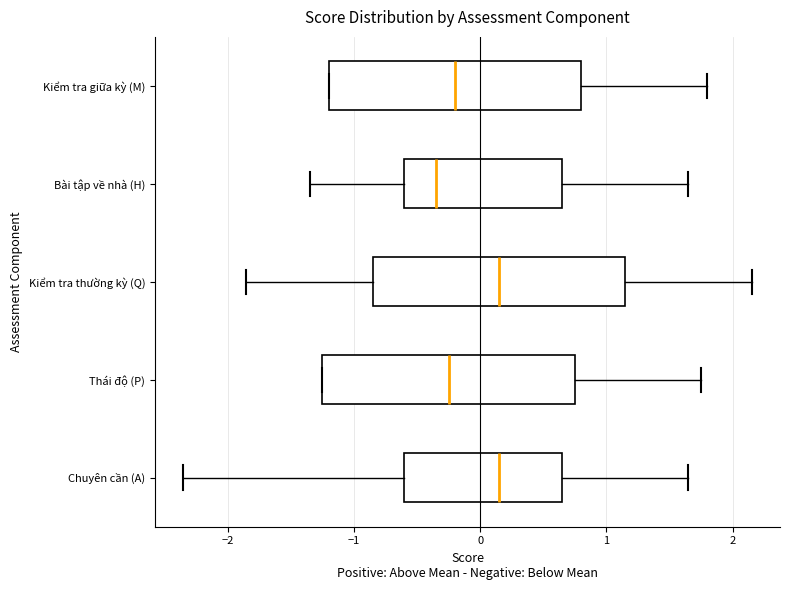

Reading bottom to top, transcribe this box plot: for each box, give where its median line is, the range the box spans, and where its two whiskers end, as read against the x-axis. The values are not printed on the chart, so give them approximately, as read against the axis.

Chuyên cần (A): median 0.2, box -0.6 to 0.7, whiskers -2.3 to 1.7
Thái độ (P): median -0.2, box -1.2 to 0.8, whiskers -1.2 to 1.8
Kiểm tra thường kỳ (Q): median 0.2, box -0.8 to 1.2, whiskers -1.8 to 2.2
Bài tập về nhà (H): median -0.3, box -0.6 to 0.7, whiskers -1.3 to 1.7
Kiểm tra giữa kỳ (M): median -0.2, box -1.2 to 0.8, whiskers -1.2 to 1.8